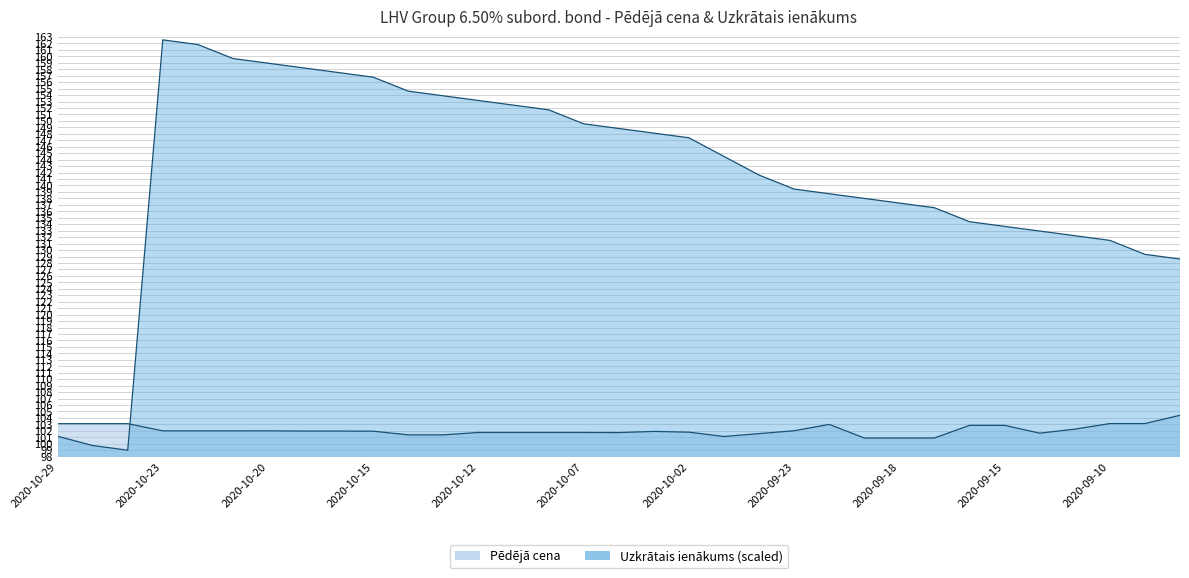

Which has a higher value, 2020-10-02 or 2020-10-27?

2020-10-27